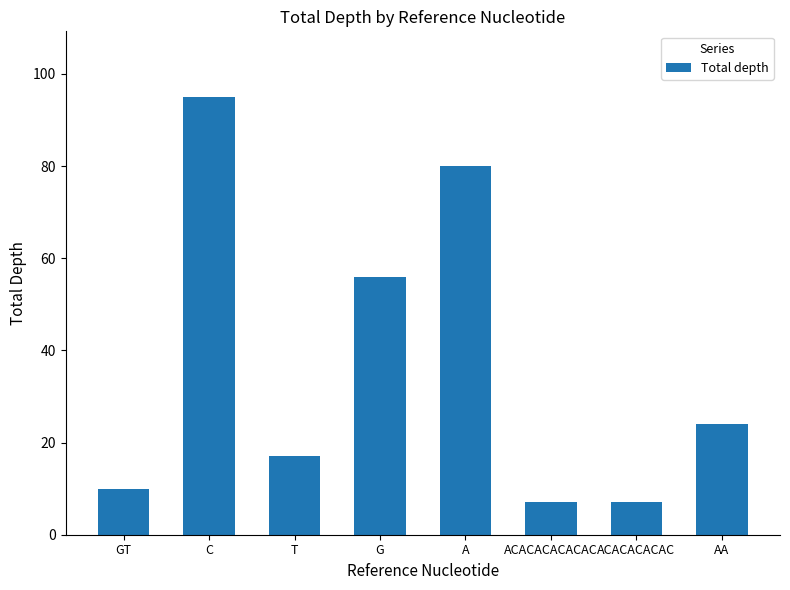

What is the smallest value displayed?

7